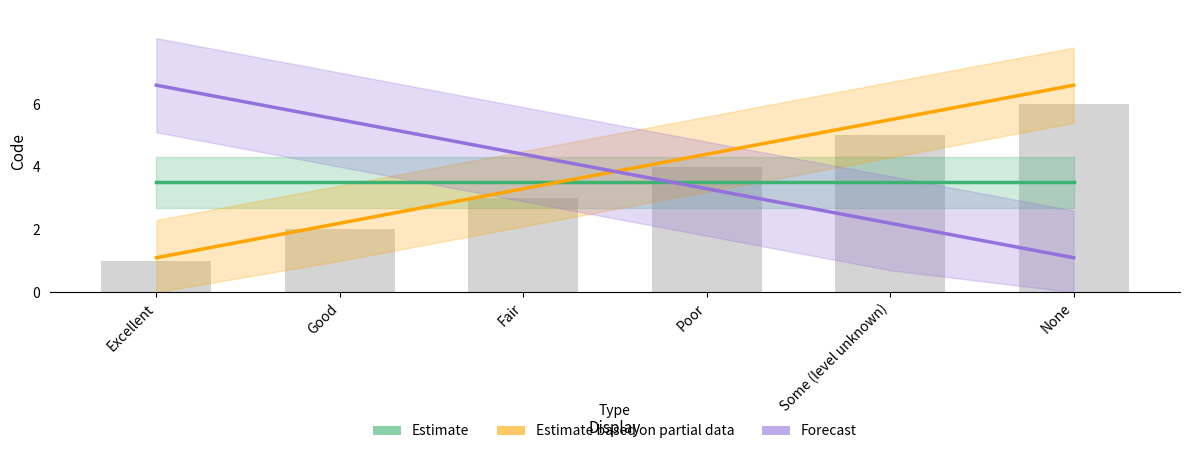

Reading right to left, transcribe all the data shown in this chart.

Estimate: None=3.5	Some (level unknown)=3.5	Poor=3.5	Fair=3.5	Good=3.5	Excellent=3.5
Estimate based on partial data: None=6.6	Some (level unknown)=5.5	Poor=4.4	Fair=3.3	Good=2.2	Excellent=1.1
Forecast: None=1.1	Some (level unknown)=2.2	Poor=3.3	Fair=4.4	Good=5.5	Excellent=6.6